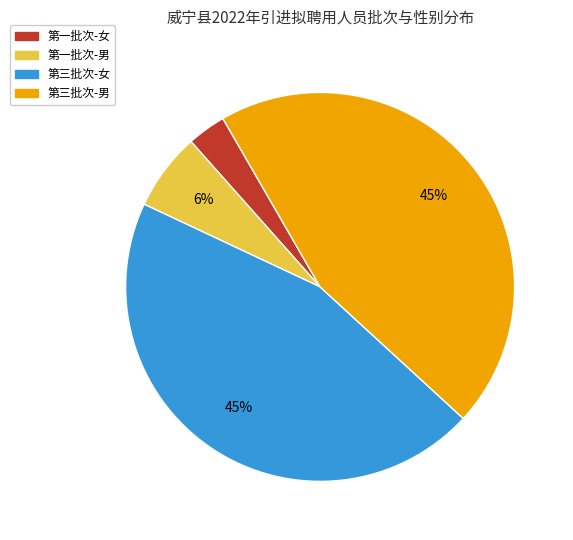

Is there any slice that represents more than half of the pie?

No